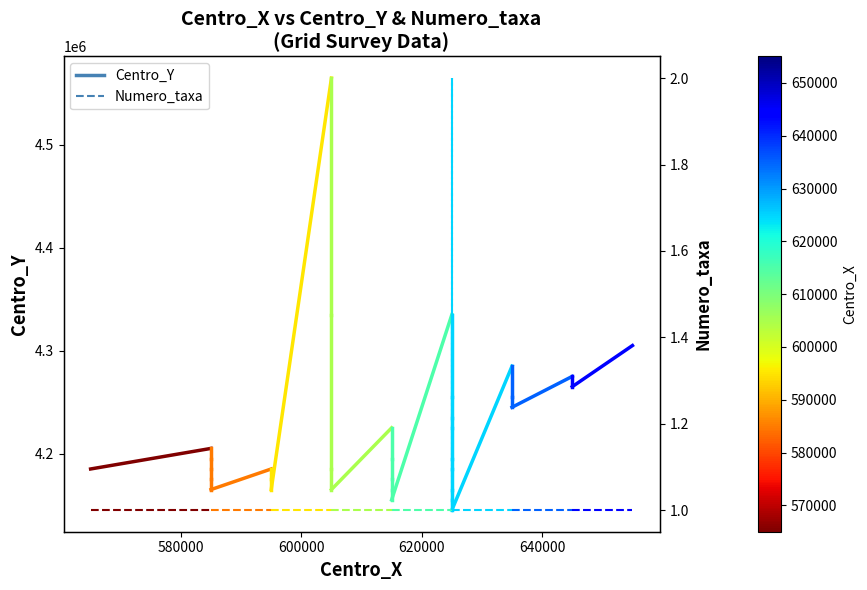

Rank the series by their average value, from highest to lowest.

Centro_Y, Numero_taxa